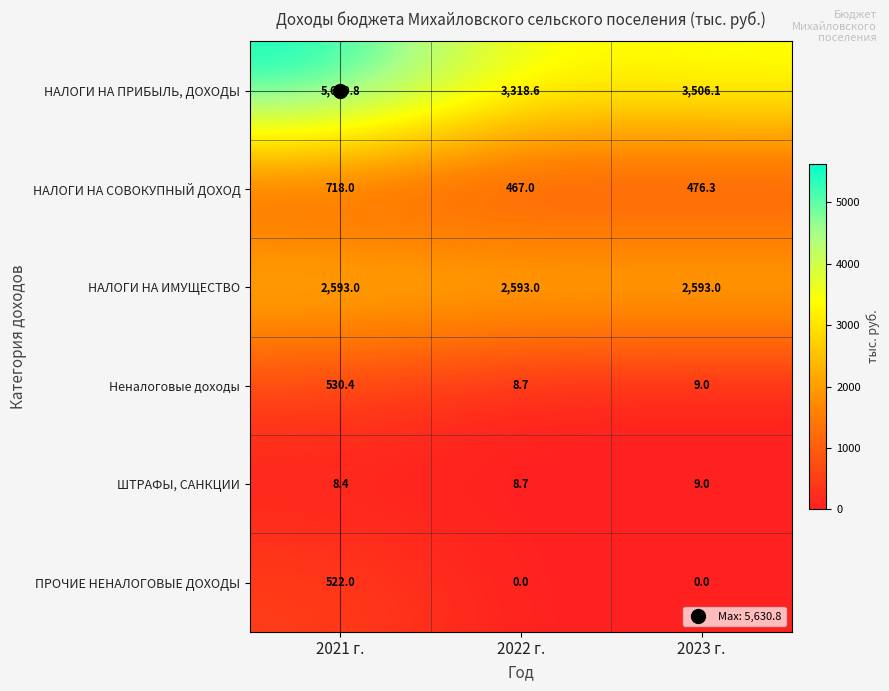

At which label is Неналоговые доходы closest to 269?

2023 г.